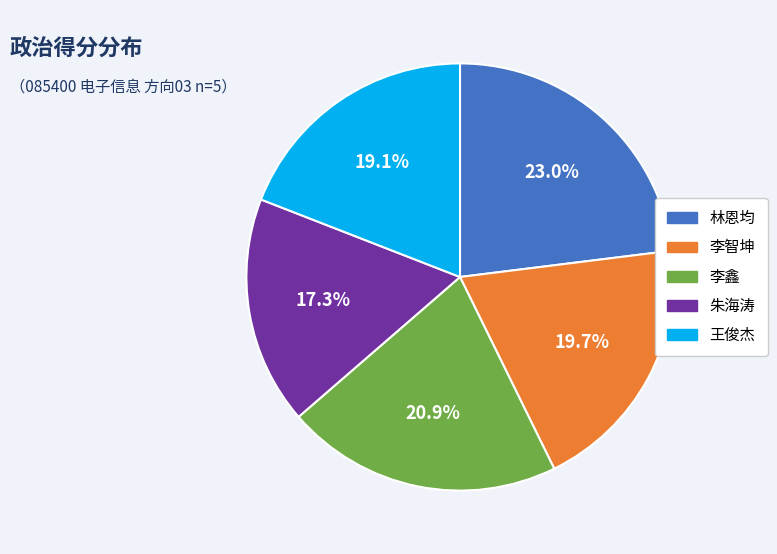

To the nearest percent, what is the combined percentage of 王俊杰 and 李智坤?

39%